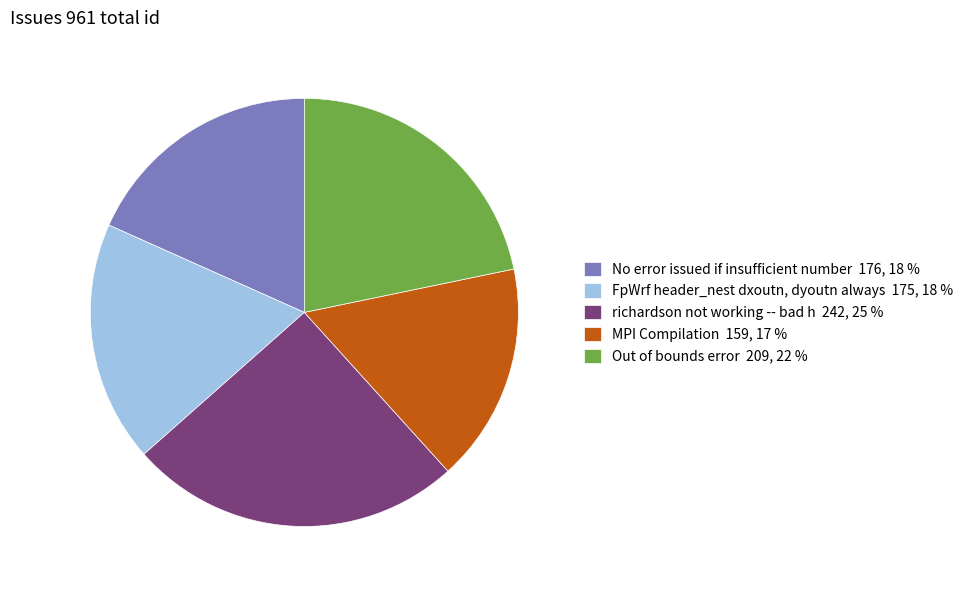

Which has a higher value, MPI Compilation 159, 17 % or richardson not working -- bad h 242, 25 %?

richardson not working -- bad h 242, 25 %